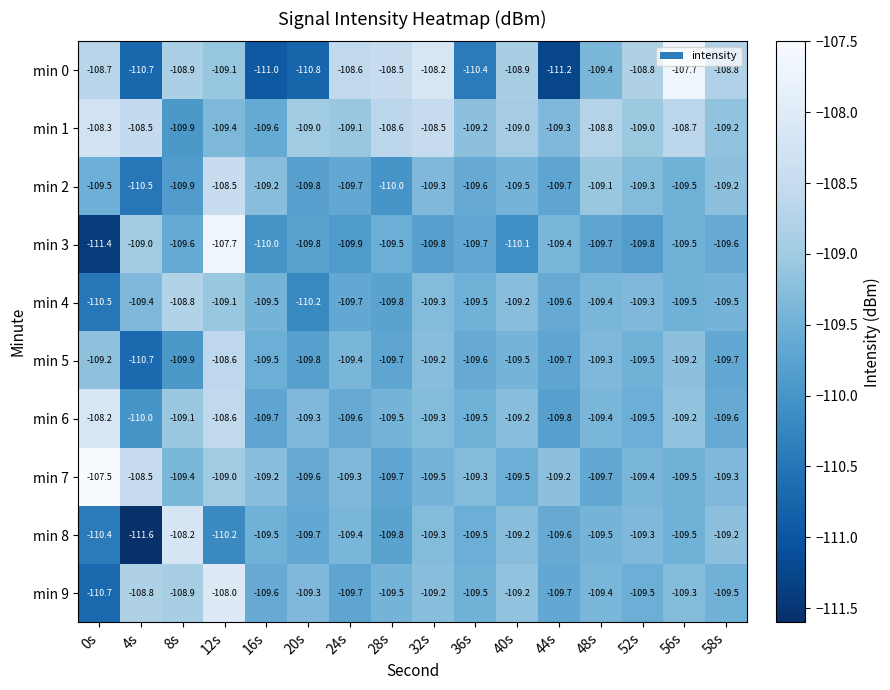

What is the approximate value of min 2 at 0s?

-109.5